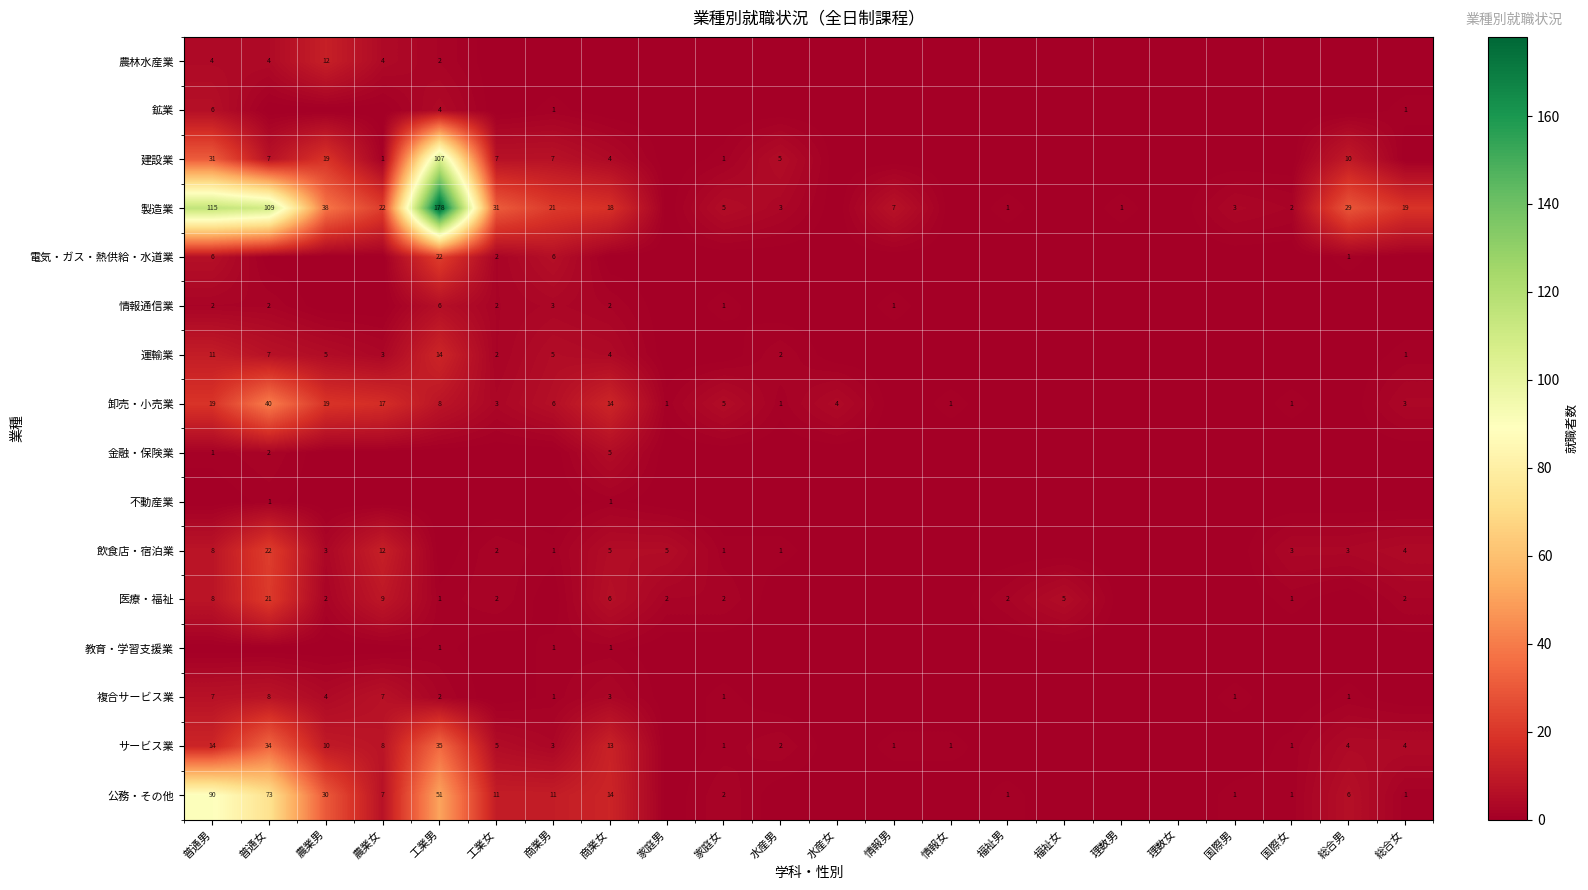

What is the sum of the 公務・その他 values at 工業女 and 総合男?

17